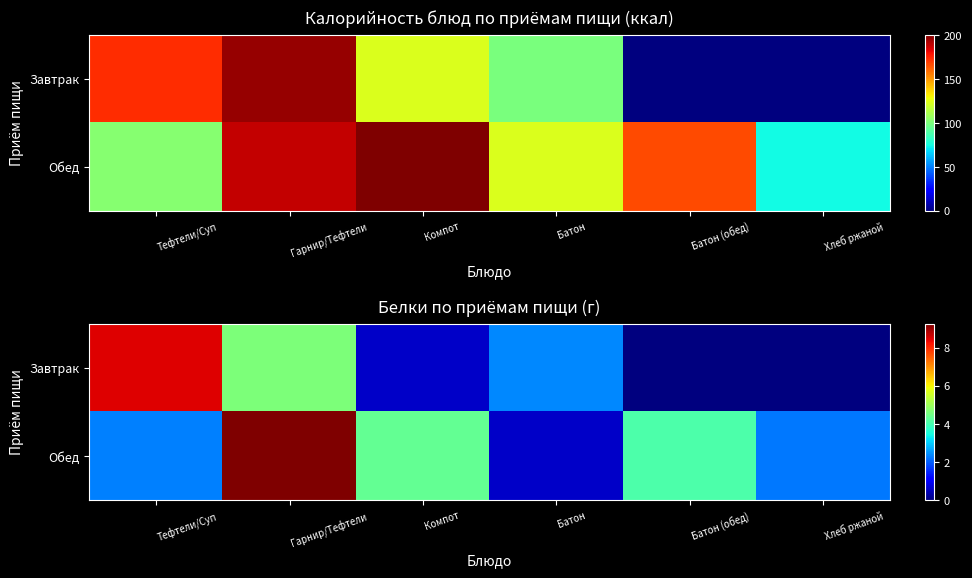

Which series has the largest range (max minus min)?

Обед